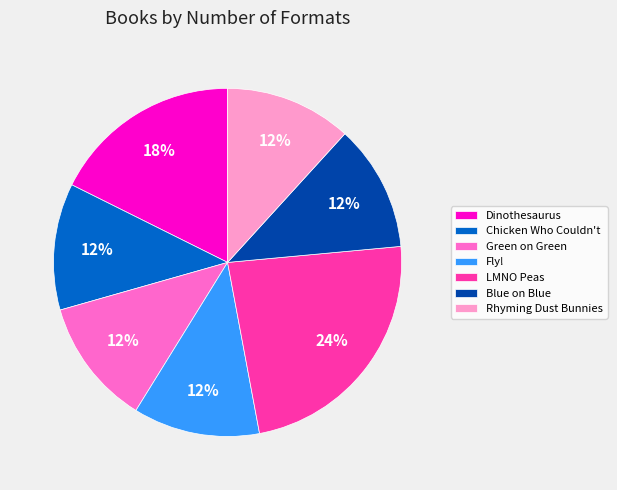

Approximately how many times larger is the value at Blue on Blue compared to Dinothesaurus?

0.7